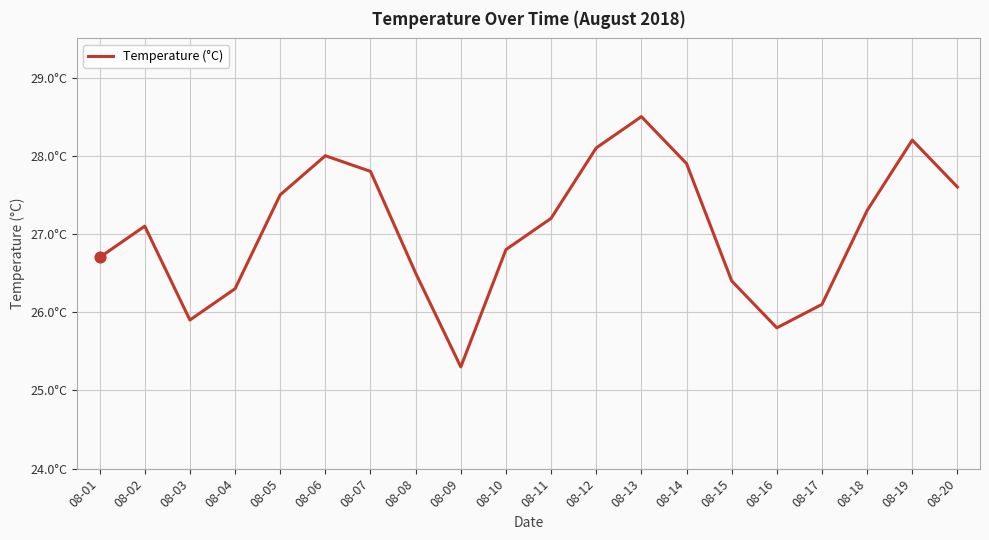

Approximately how many times larger is the value at 08-05 compared to 08-01?

1.0